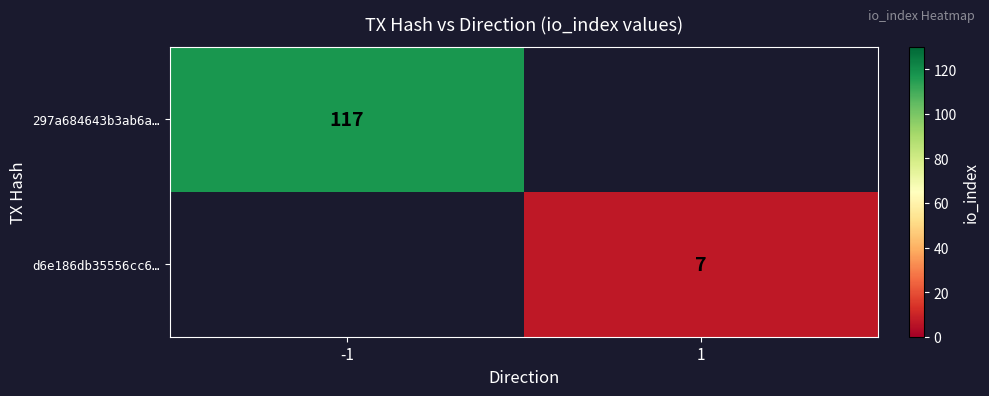

At how many categories does at least one series exceed 63?

1